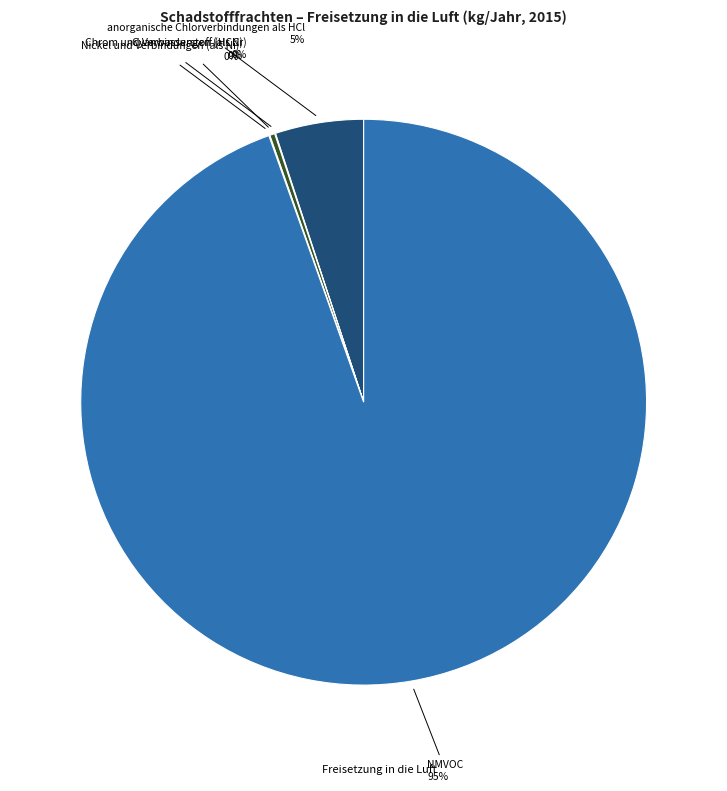

To the nearest percent, what is the average slice percentage?

20%